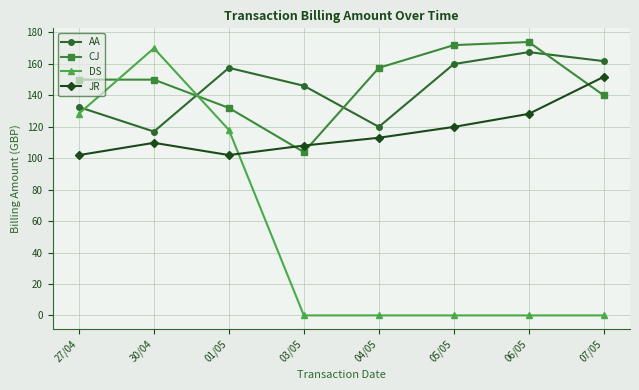

Where is the first local minimum for JR?

01/05